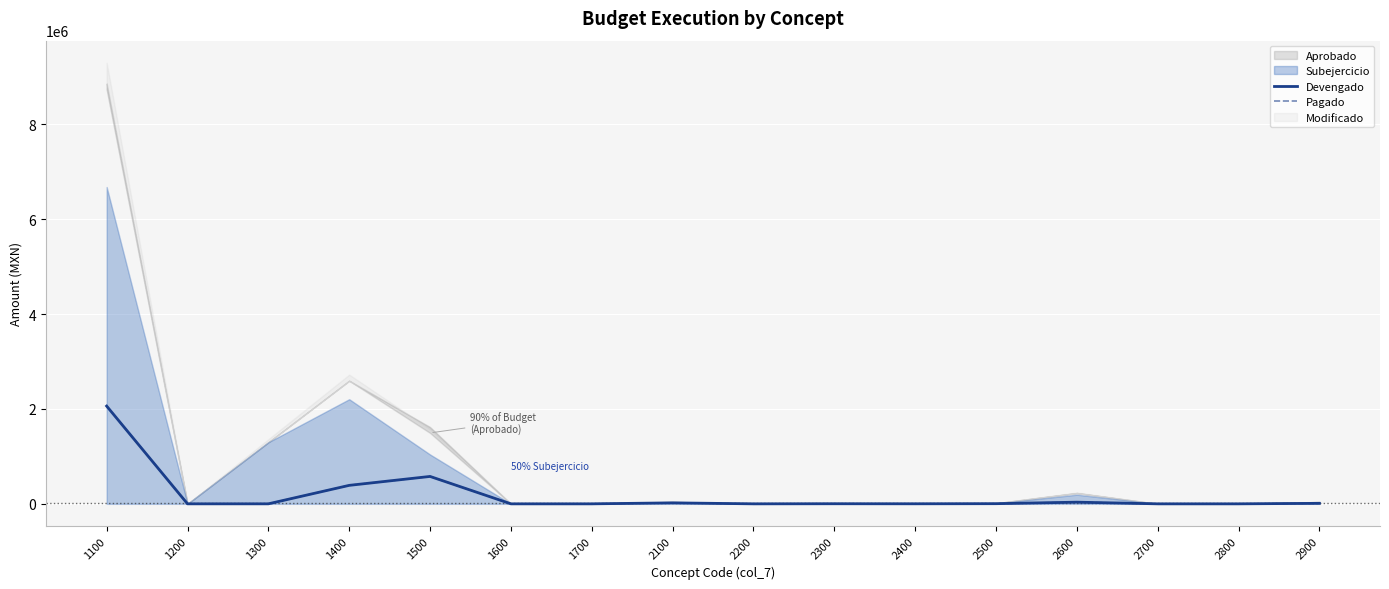

How many data points in Pagado are less than 1965?

8